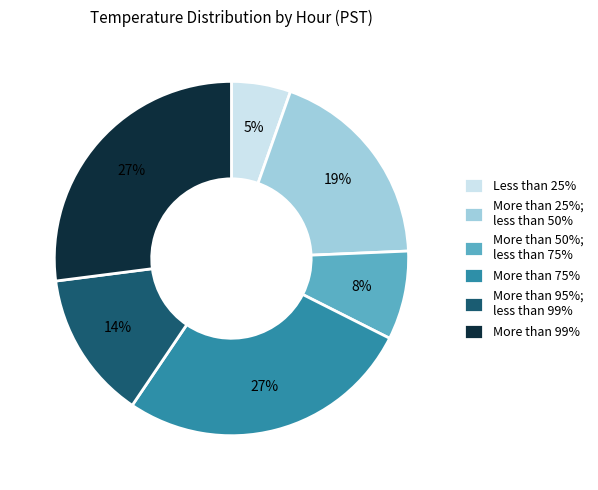

To the nearest percent, what is the average slice percentage?

17%